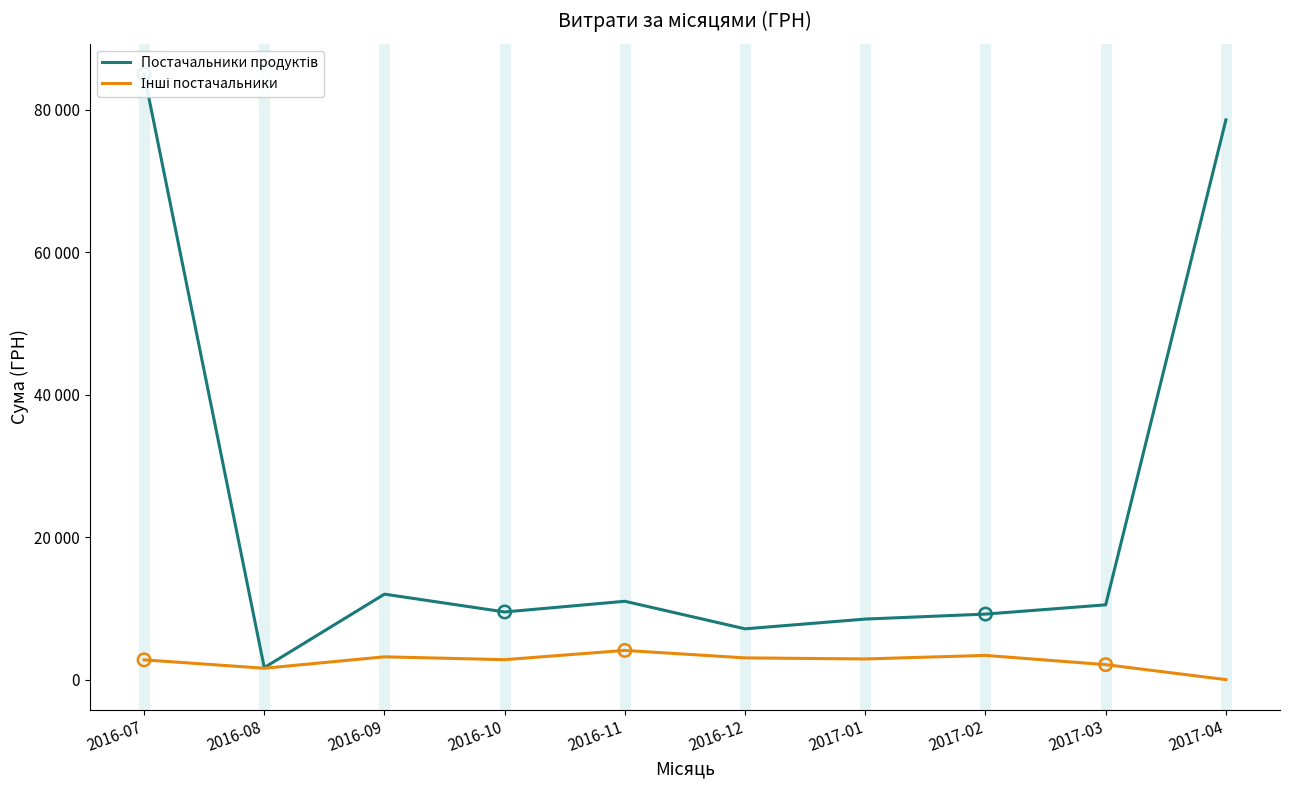

At how many categories does at least one series exceed 9068?

7